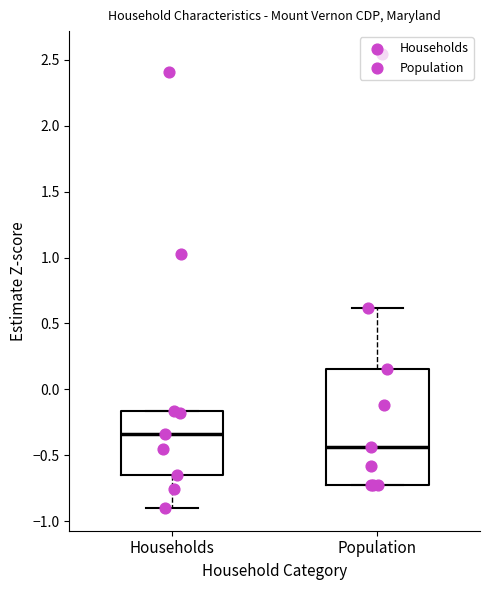

Reading left to right, transcribe this box plot: for each box, give where its median line is, the range the box spans, and where its two whiskers end, as read against the y-axis. The values are not printed on the chart, so give them approximately, as read against the axis.

Households: median -0.35, box -0.65 to -0.15, whiskers -0.90 to -0.15
Population: median -0.45, box -0.75 to 0.15, whiskers -0.75 to 0.60